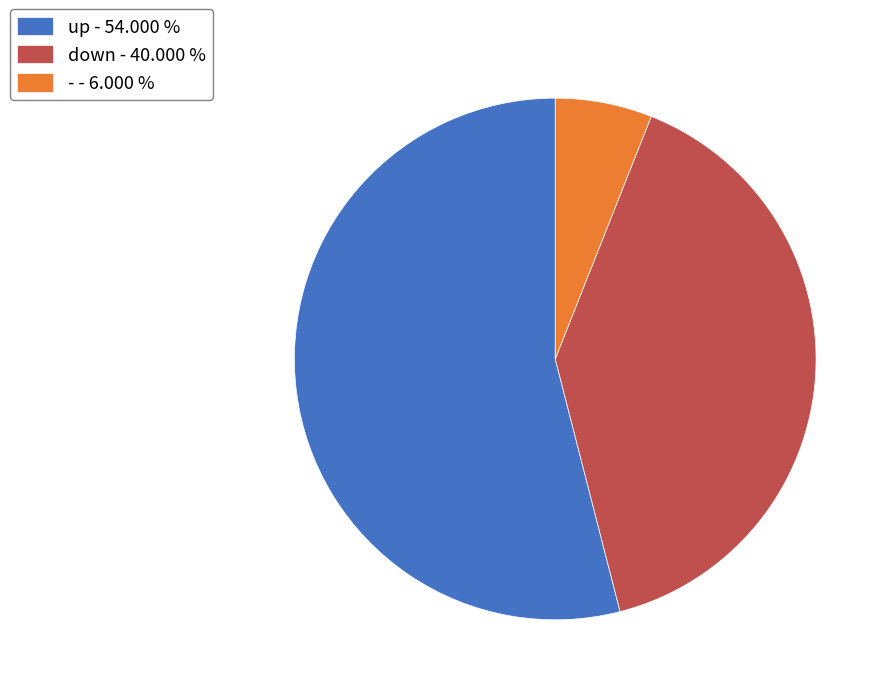

How many slices are in this pie chart?

3